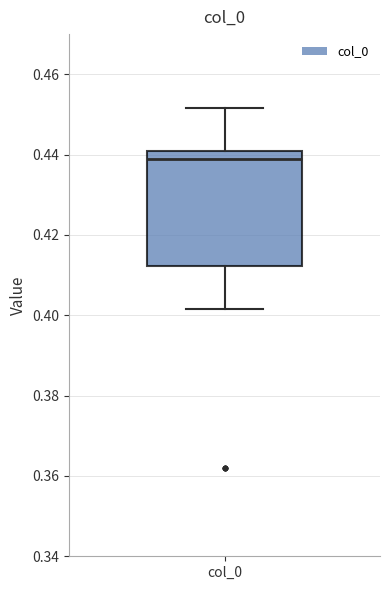

Read this box plot against the y-axis: the position of the median line, the range covered by the box, and the ends of both whiskers. The values are not printed on the chart, so give them approximately, as read against the axis.

median 0.440 (just below the box's upper edge), box 0.412 to 0.440, whiskers 0.402 to 0.452